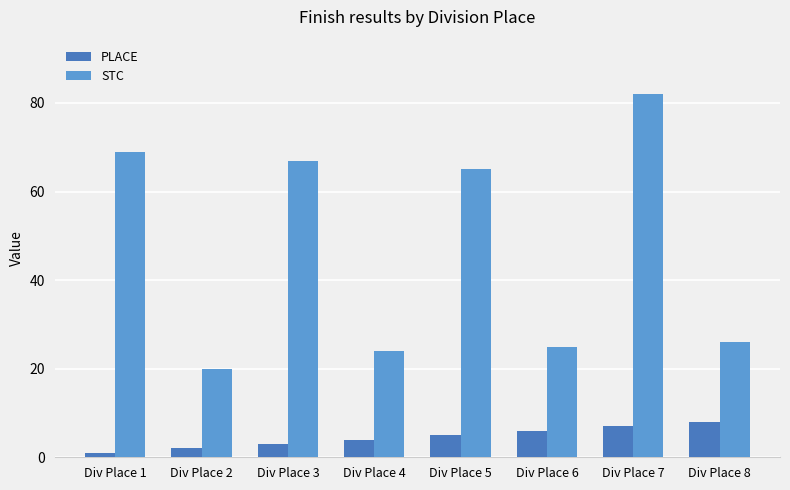

Is it true that PLACE equals 2 at Div Place 6?

False